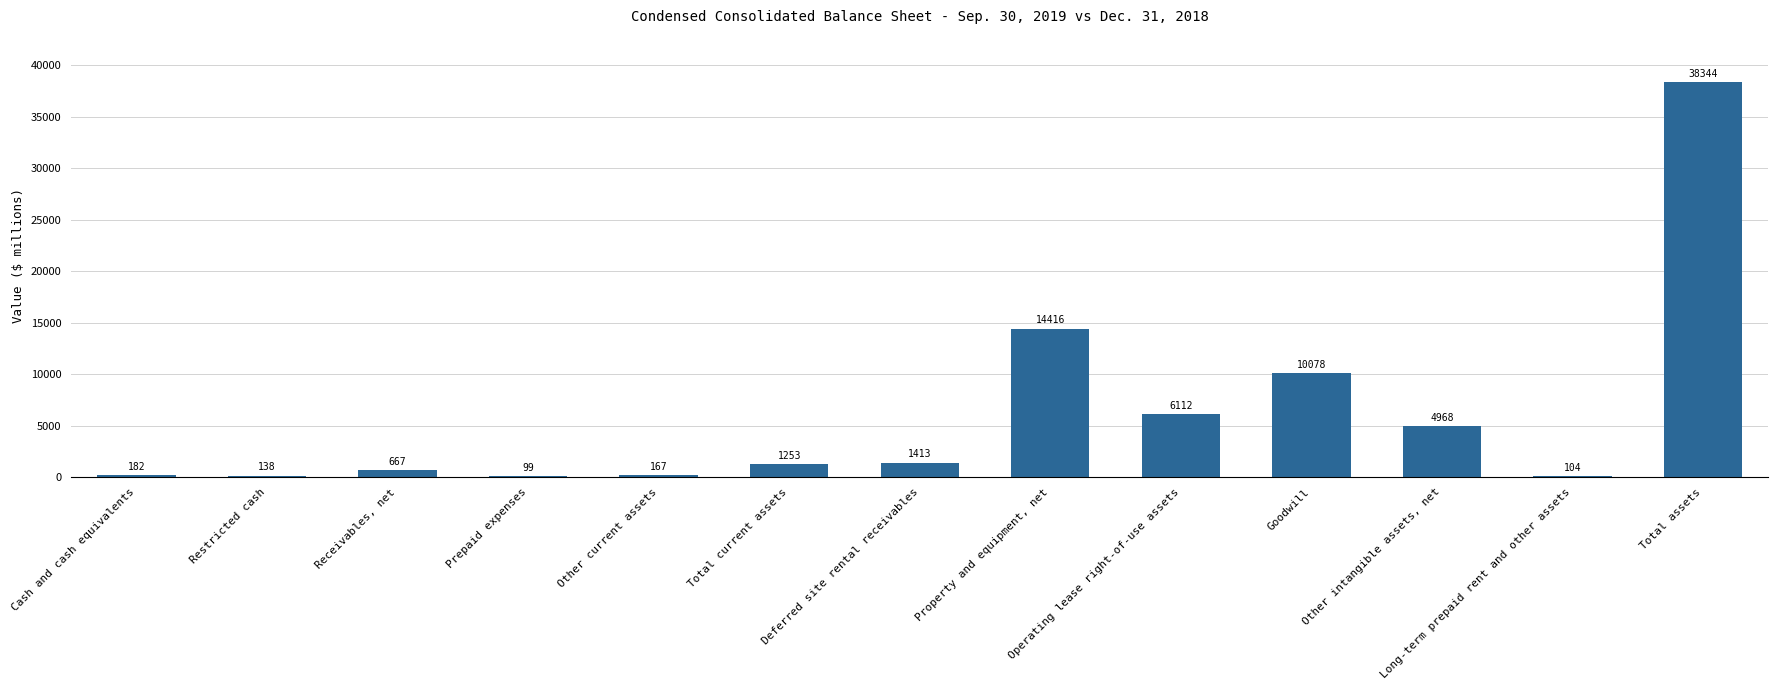

Which label corresponds to the largest value in the chart?

Total assets